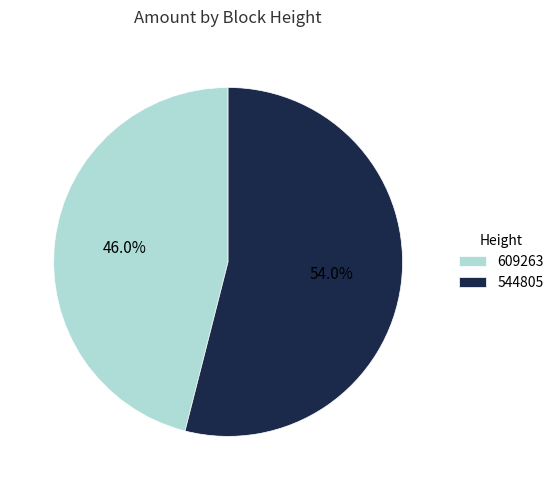

Rank the categories by value from highest to lowest.

544805, 609263